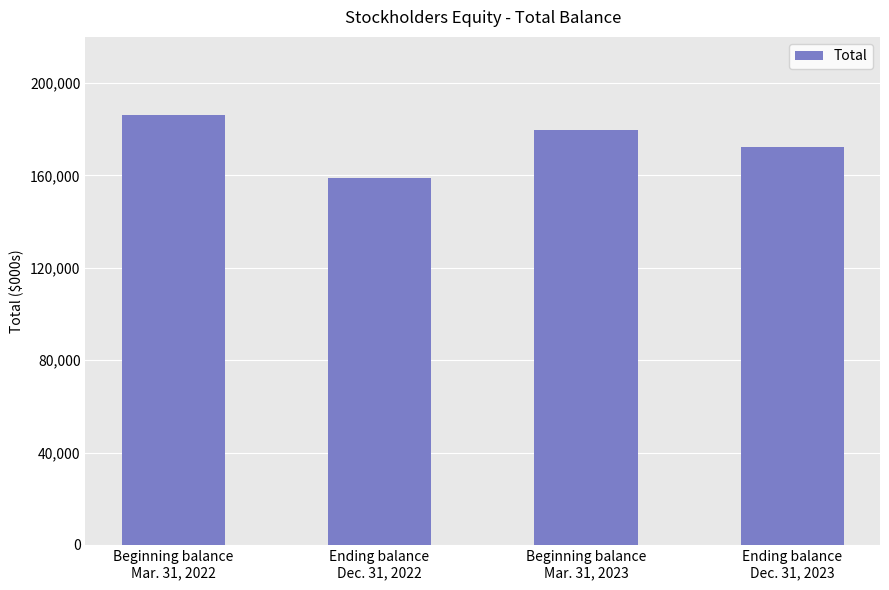

Reading left to right, list all the values displayed in this chart.

Beginning balance
Mar. 31, 2022=186298	Ending balance
Dec. 31, 2022=159025	Beginning balance
Mar. 31, 2023=179793	Ending balance
Dec. 31, 2023=172264